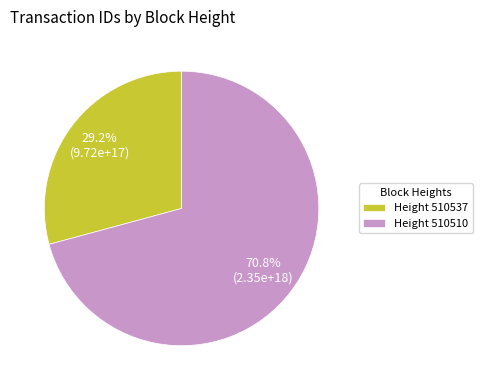

What is the total percentage of Height 510510 and Height 510537?

100.0%